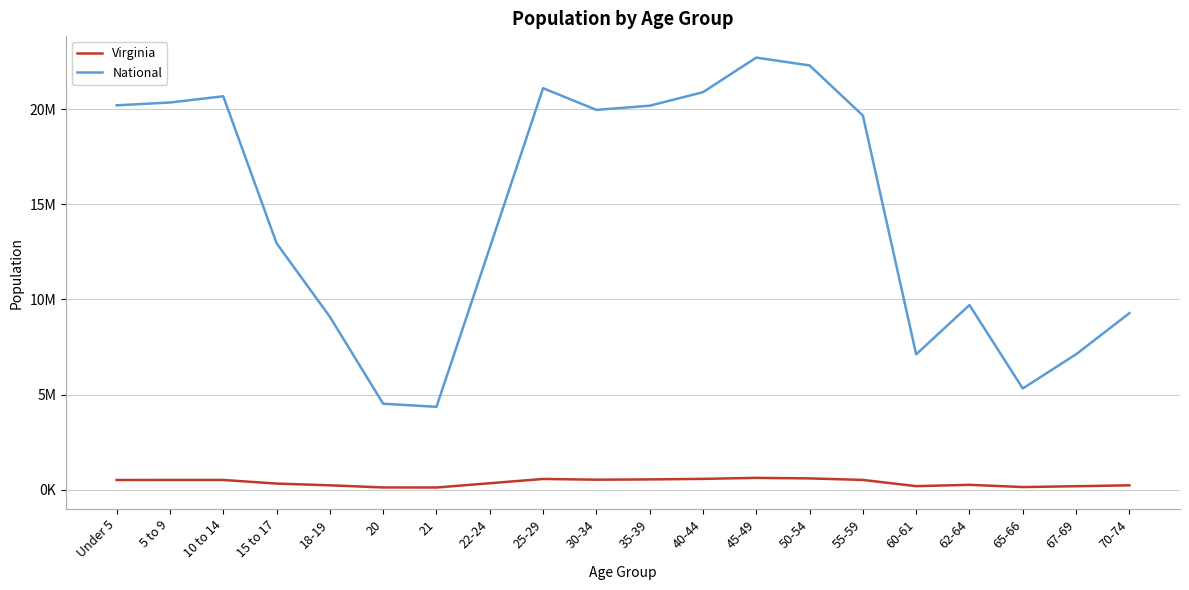

Is this an area chart (filled region under the line)?

No